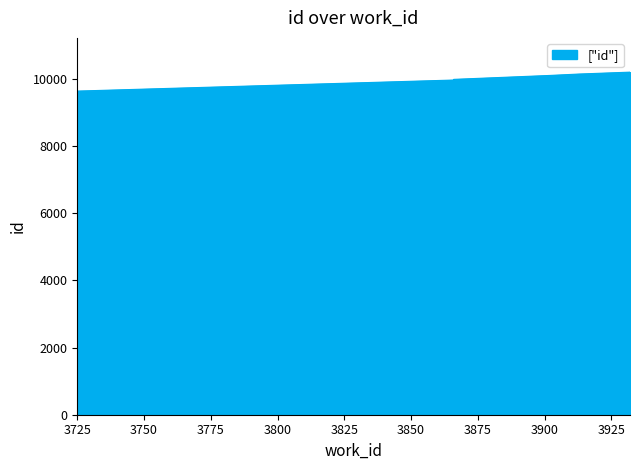

Read the value at 3725.

9637